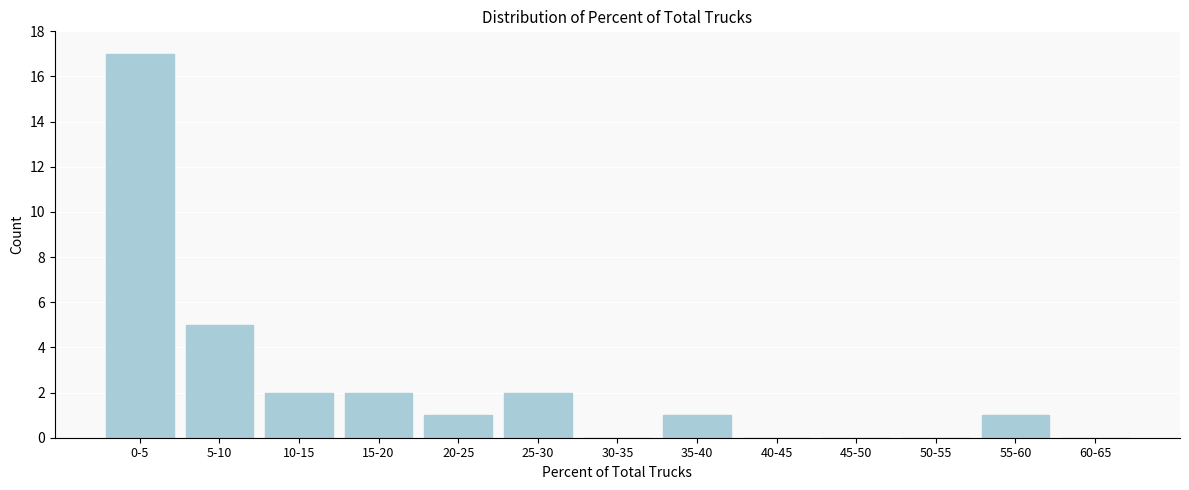

Reading right to left, extract all data points from this chart.

60-65=0	55-60=1	50-55=0	45-50=0	40-45=0	35-40=1	30-35=0	25-30=2	20-25=1	15-20=2	10-15=2	5-10=5	0-5=17